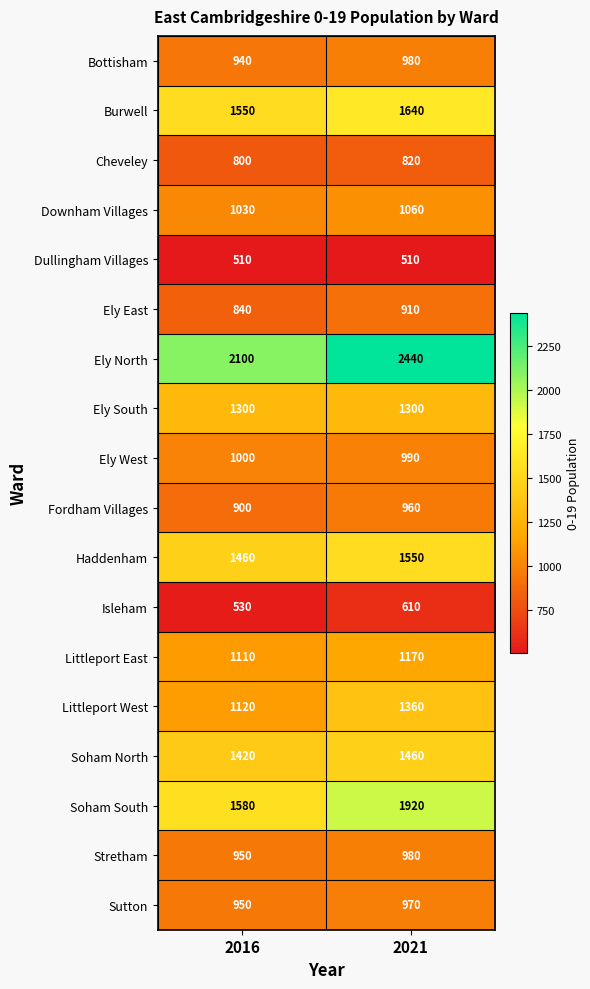

True or false: Stretham has a value of 980 at 2021.

True